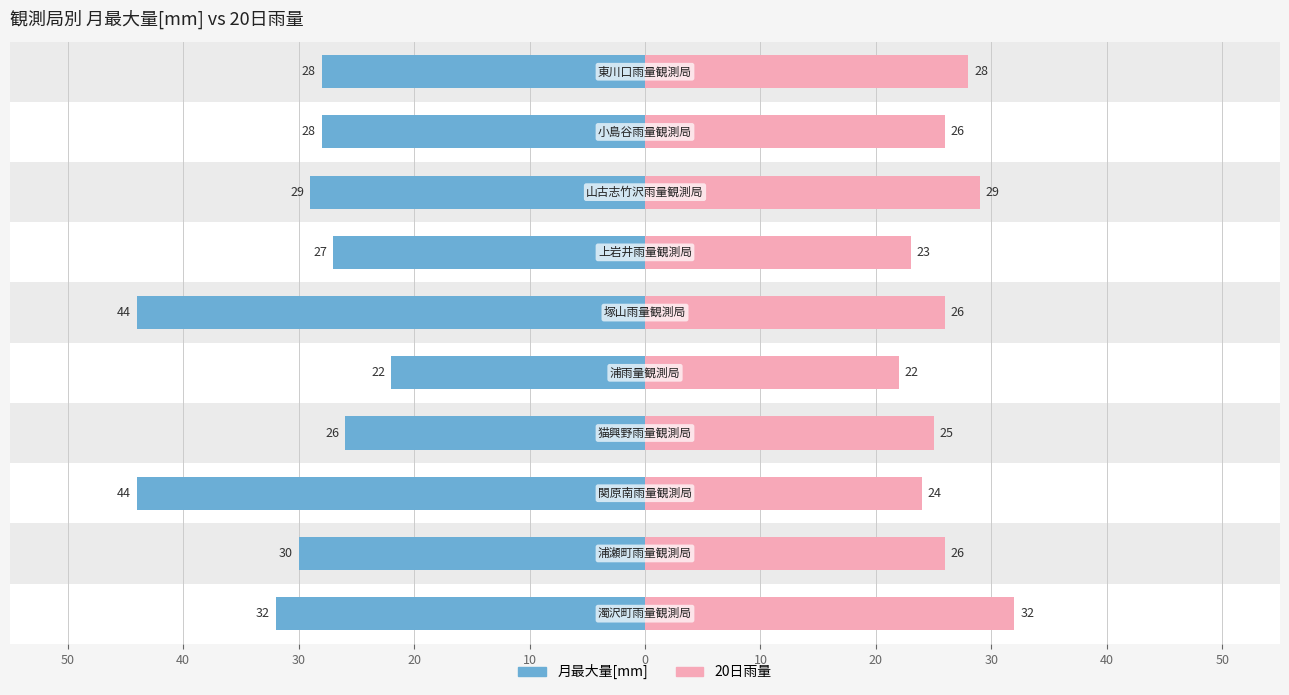

How many bars are there in each group?

2